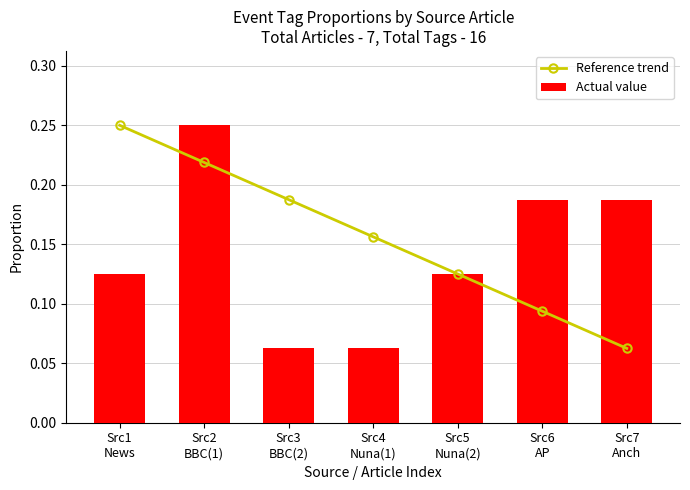

What is the average value of the Actual value series?

0.1